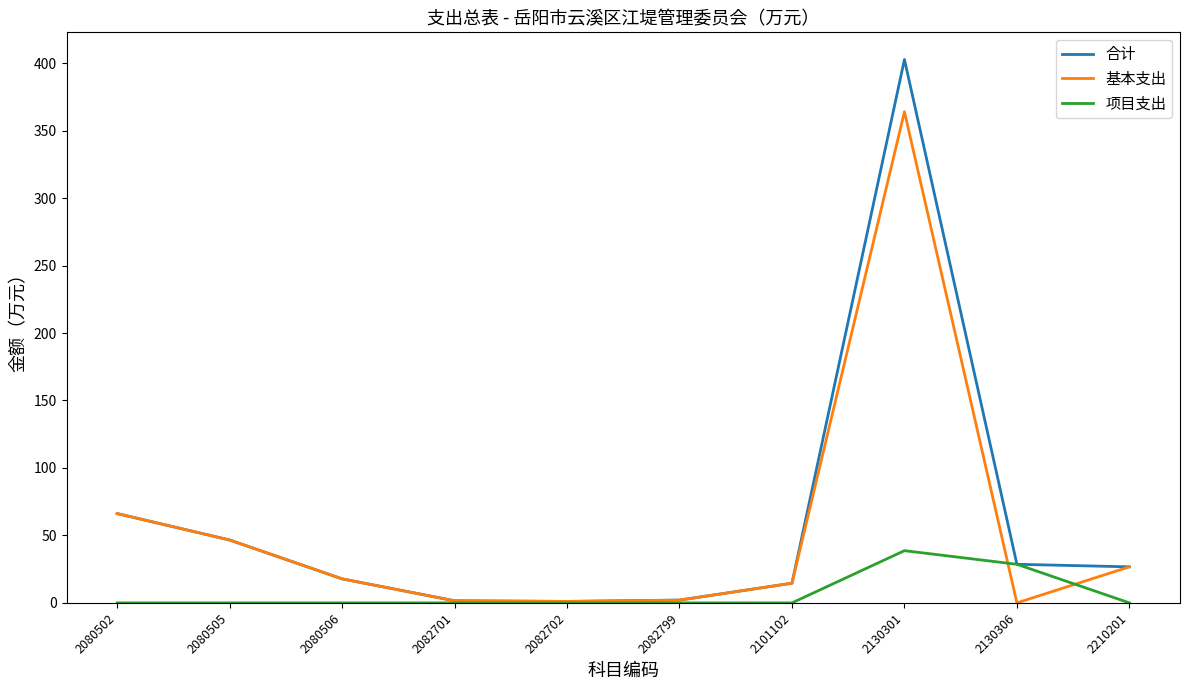

Is this an area chart (filled region under the line)?

No